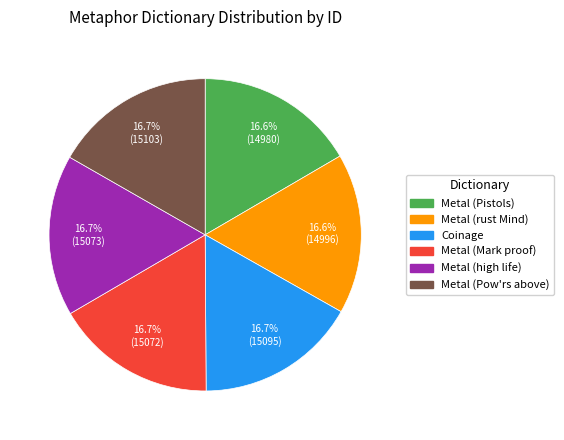

Is there a majority slice in this chart?

No